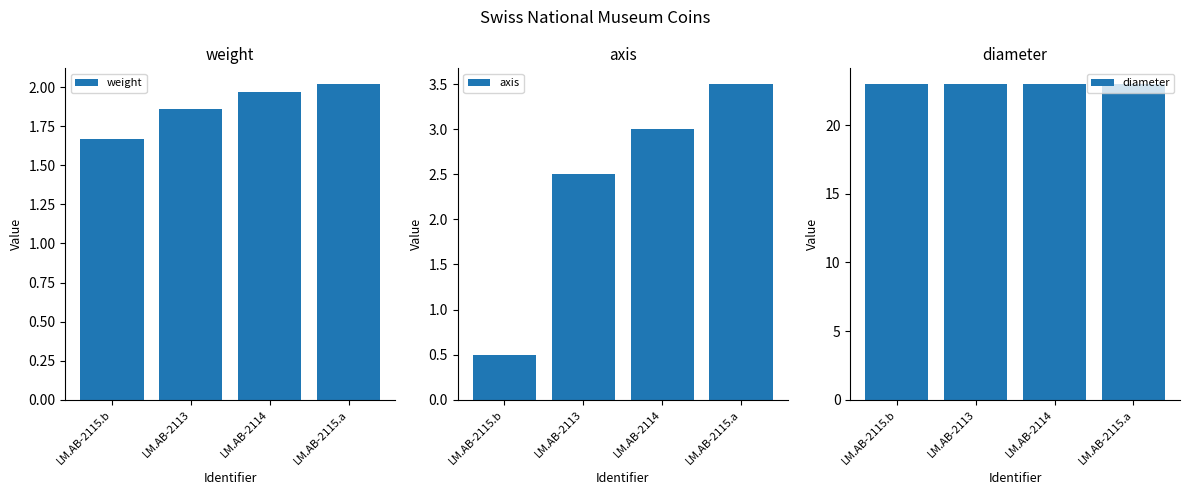

At which category is the sum across all series the highest?

LM.AB-2115.a